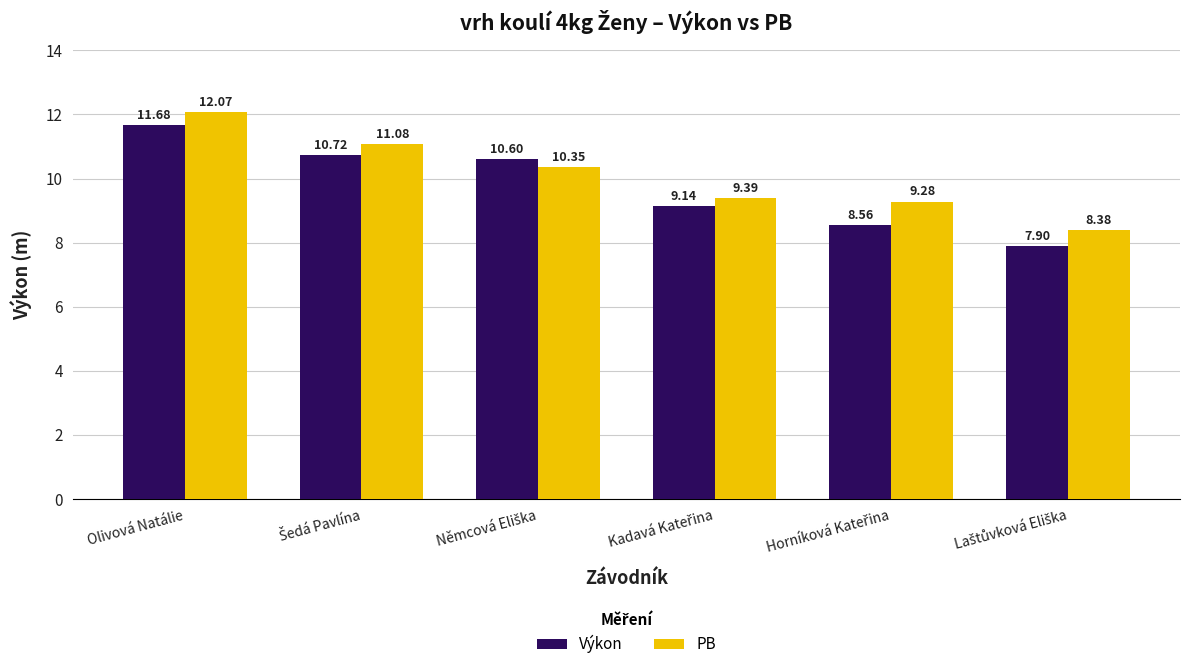

Which series has the widest spread of values?

Výkon